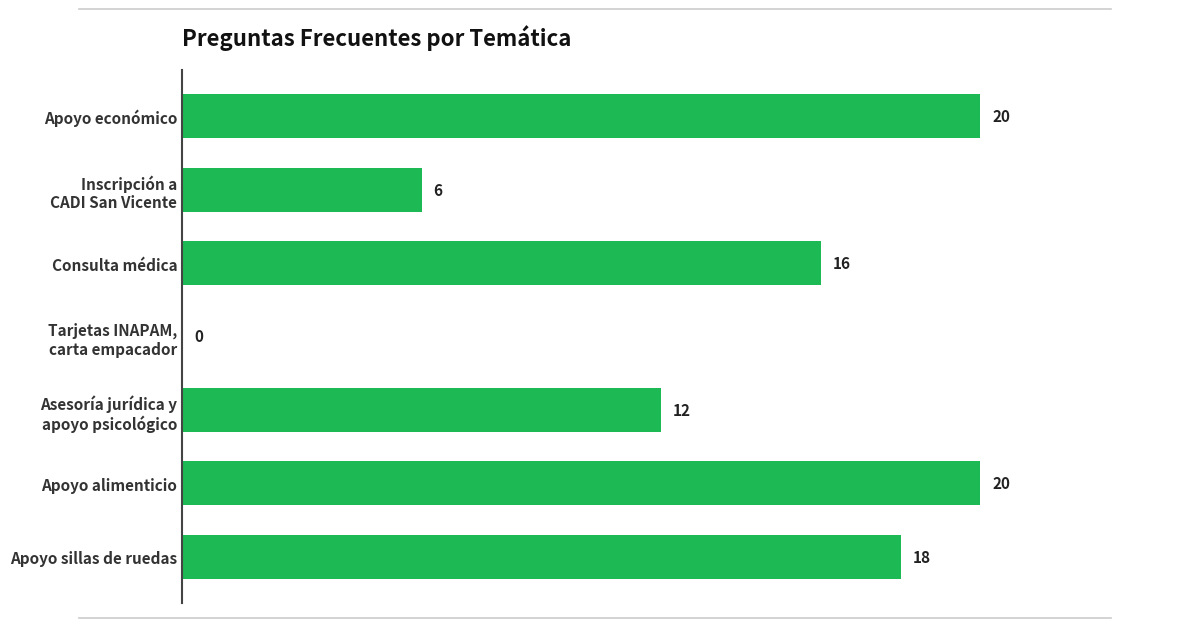

What is the sum of all values?

92